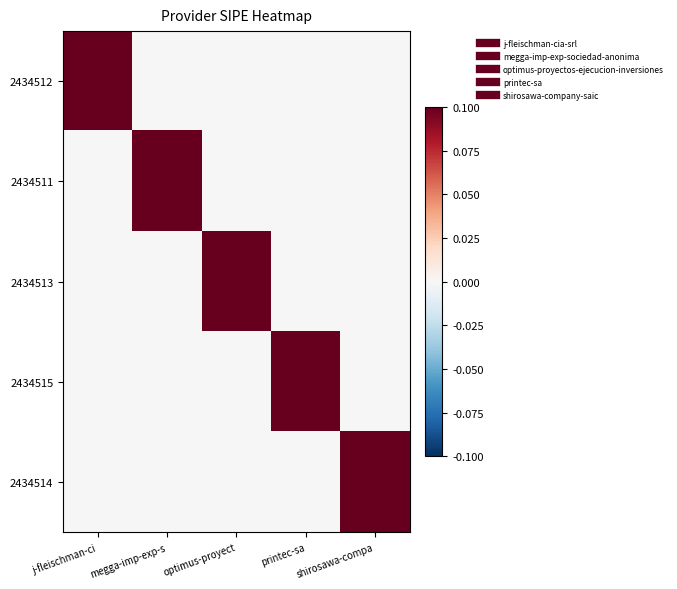

Reading left to right, list all the values displayed in this chart.

2434512: j-fleischman-ci=0.1	megga-imp-exp-s=0.0	optimus-proyect=0.0	printec-sa=0.0	shirosawa-compa=0.0
2434511: j-fleischman-ci=0.0	megga-imp-exp-s=0.1	optimus-proyect=0.0	printec-sa=0.0	shirosawa-compa=0.0
2434513: j-fleischman-ci=0.0	megga-imp-exp-s=0.0	optimus-proyect=0.1	printec-sa=0.0	shirosawa-compa=0.0
2434515: j-fleischman-ci=0.0	megga-imp-exp-s=0.0	optimus-proyect=0.0	printec-sa=0.1	shirosawa-compa=0.0
2434514: j-fleischman-ci=0.0	megga-imp-exp-s=0.0	optimus-proyect=0.0	printec-sa=0.0	shirosawa-compa=0.1